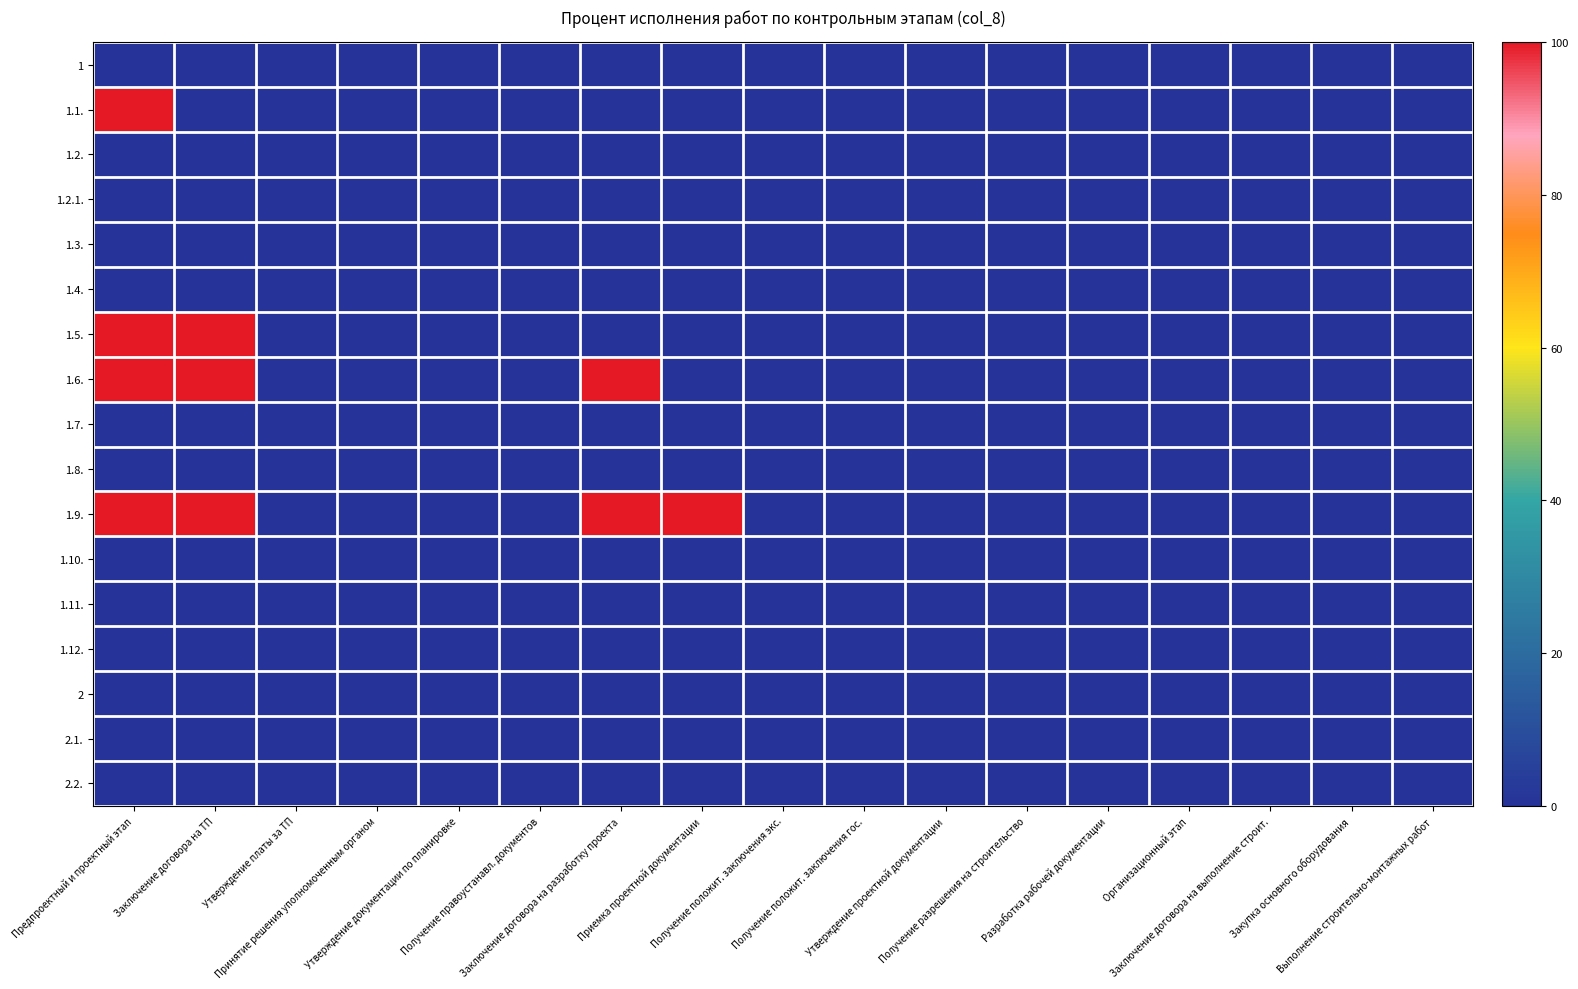

At which category does the chart reach its minimum across all series?

Предпроектный и проектный этап